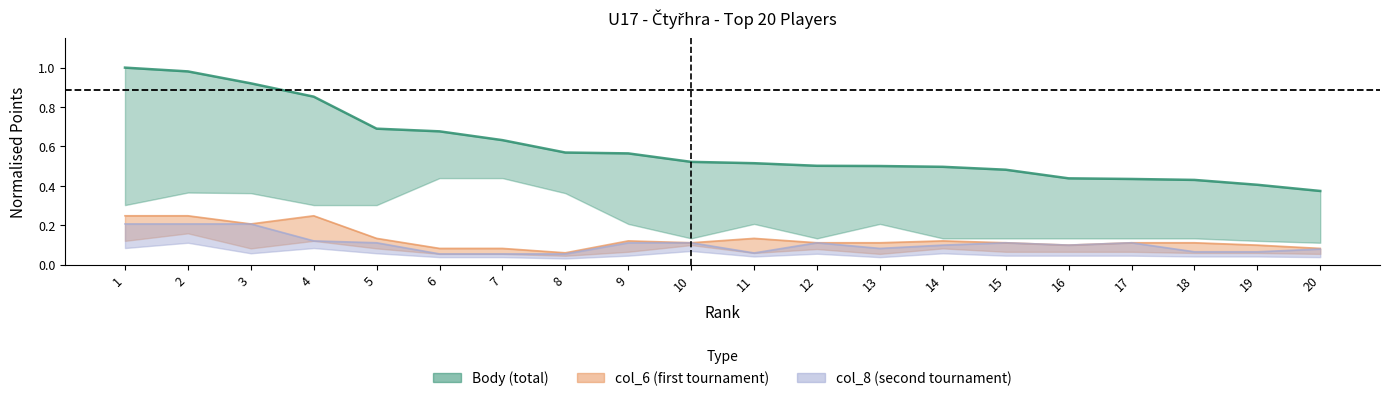

Count the number of categories in the chart.

20